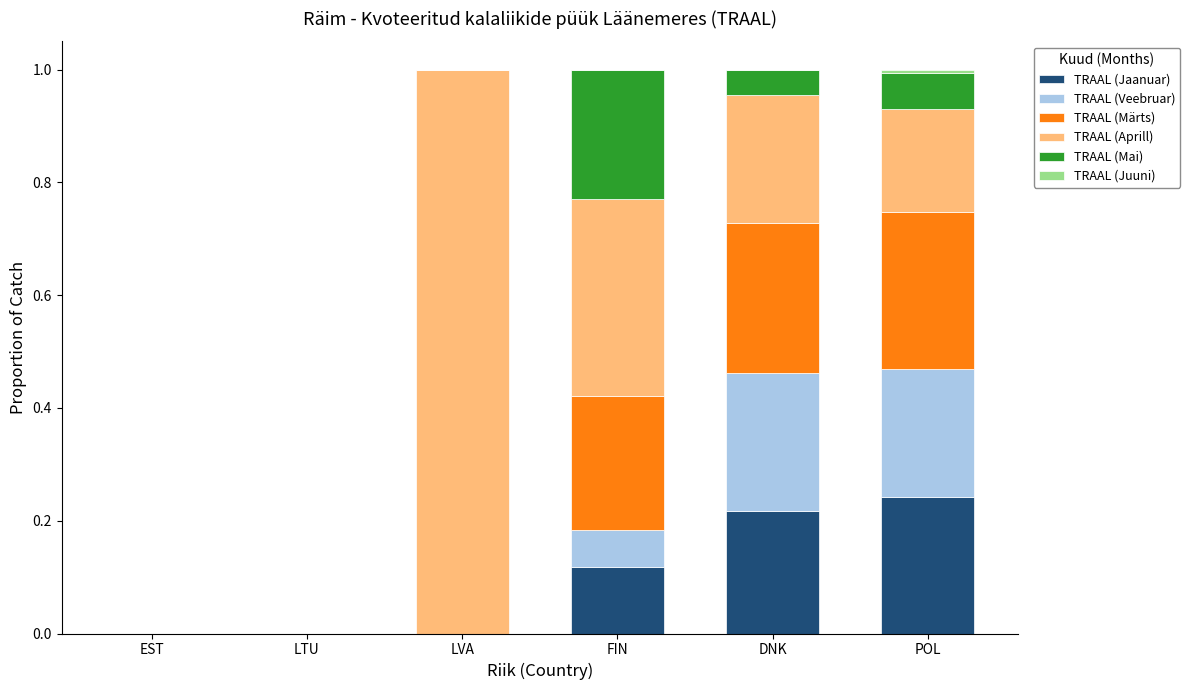

The value of TRAAL (Jaanuar) at POL is 0.1. True or false?

False